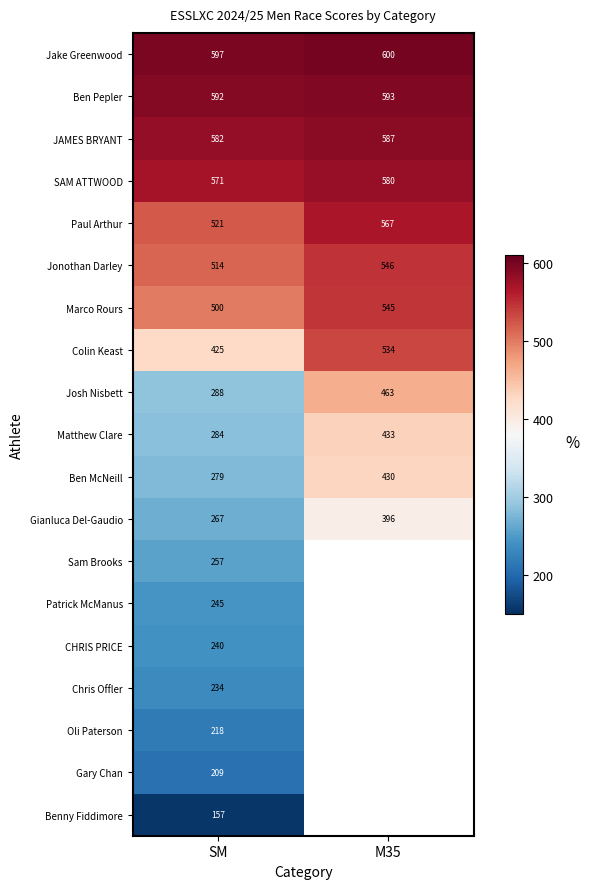

Is it true that Patrick McManus equals 424 at SM?

False